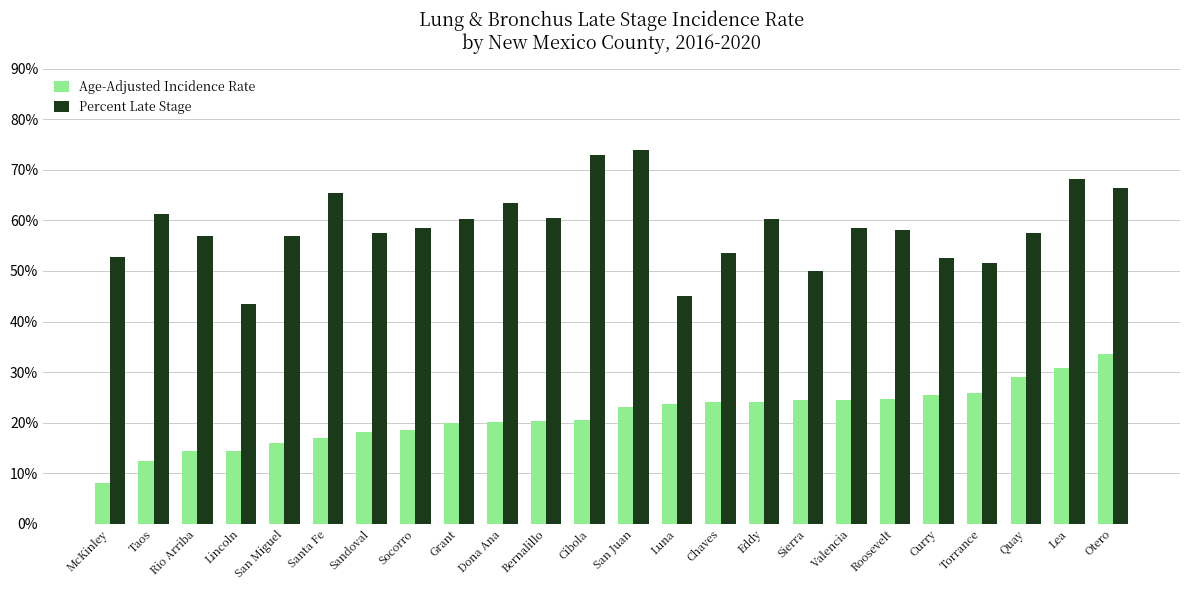

Is the value of Age-Adjusted Incidence Rate at McKinley greater than the value of Percent Late Stage at Cibola?

No